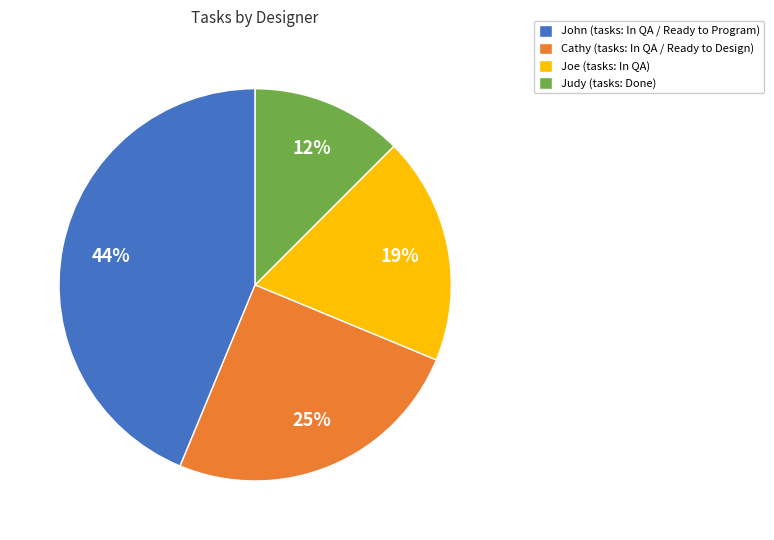

To the nearest percent, what portion does John represent?

44%